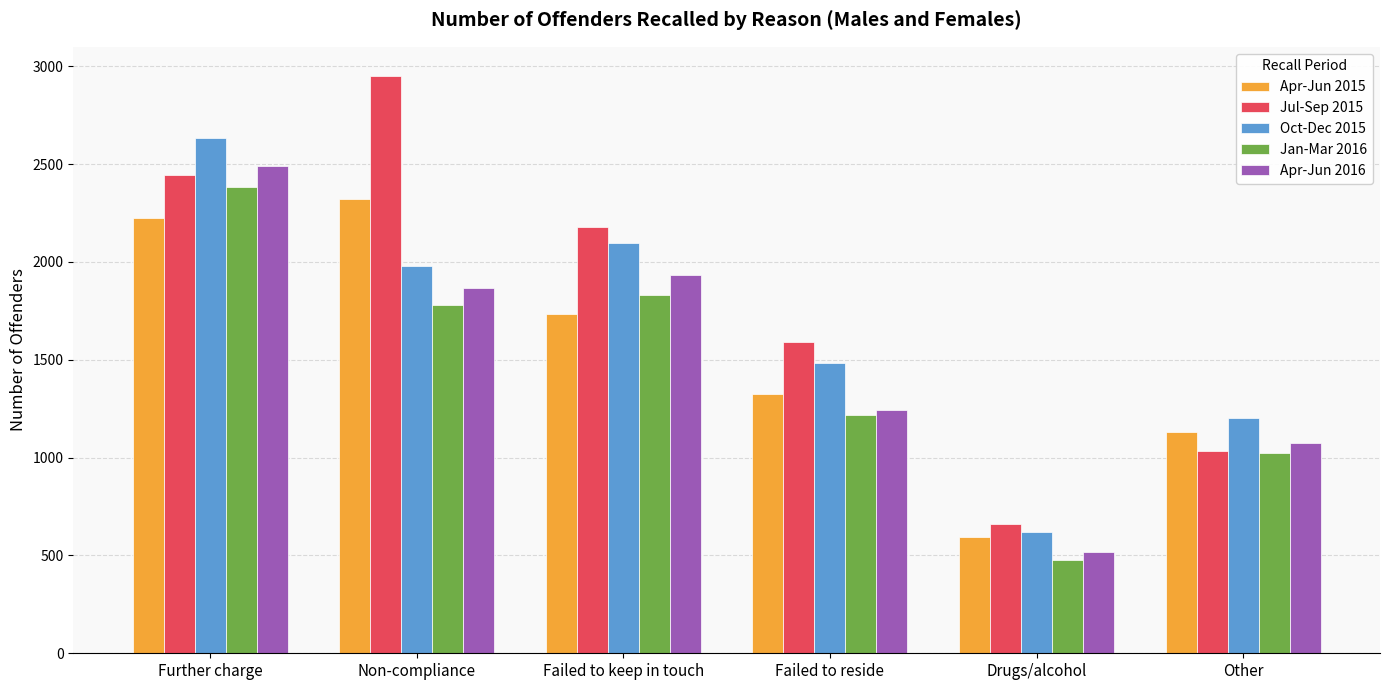

Does the chart contain any negative values?

No